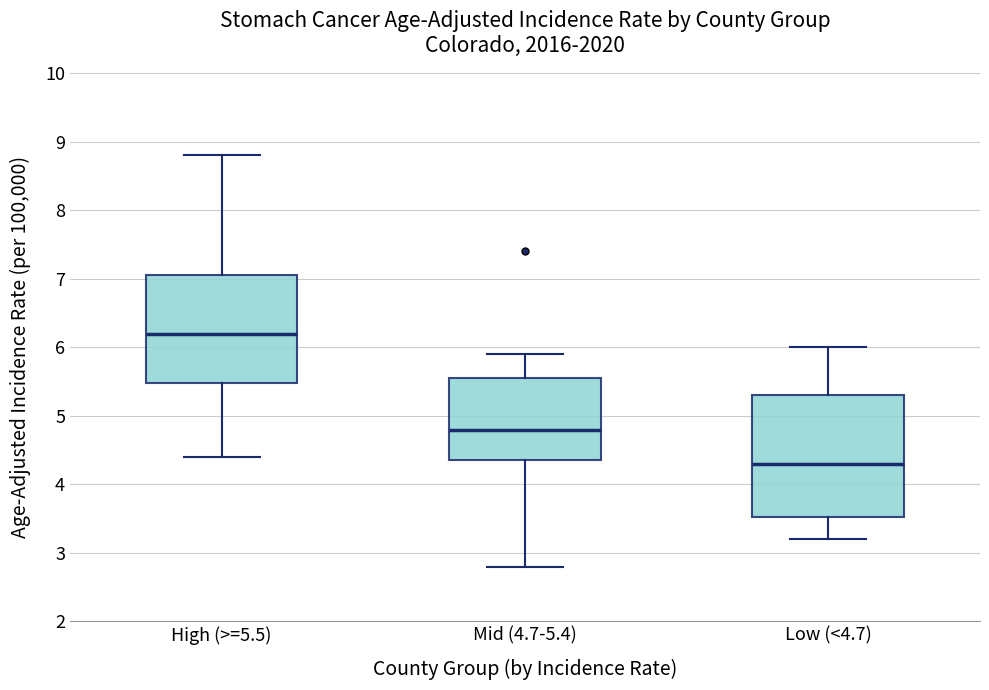

Reading left to right, transcribe this box plot: for each box, give where its median line is, the range the box spans, and where its two whiskers end, as read against the y-axis. The values are not printed on the chart, so give them approximately, as read against the axis.

High (>=5.5): median 6.2, box 5.5 to 7.1, whiskers 4.4 to 8.8
Mid (4.7-5.4): median 4.8, box 4.4 to 5.6, whiskers 2.8 to 5.9
Low (<4.7): median 4.3, box 3.5 to 5.3, whiskers 3.2 to 6.0